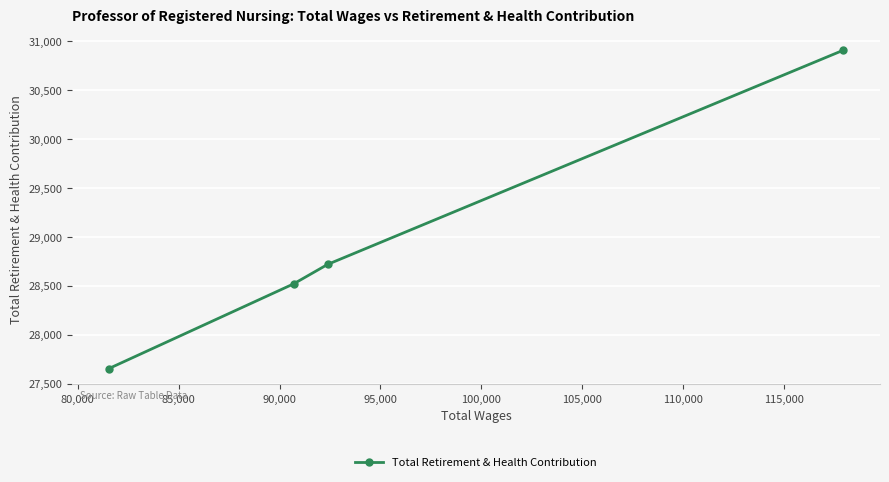

How many lines are shown in the chart?

1